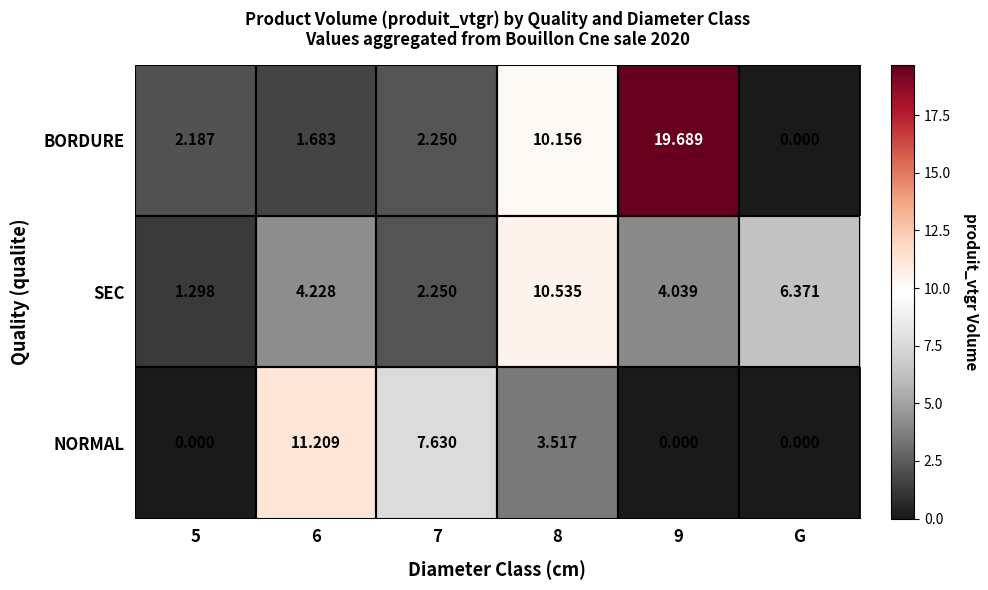

Between 5 and 6, which series saw the biggest shift?

NORMAL